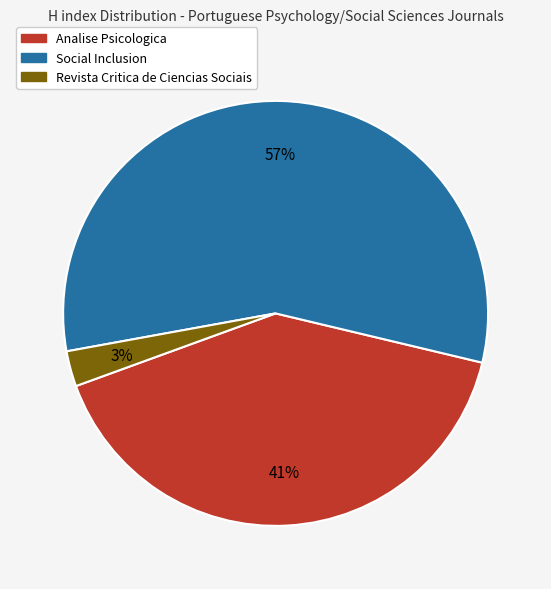

To the nearest percent, what percentage of the pie is Revista Critica de Ciencias Sociais?

3%